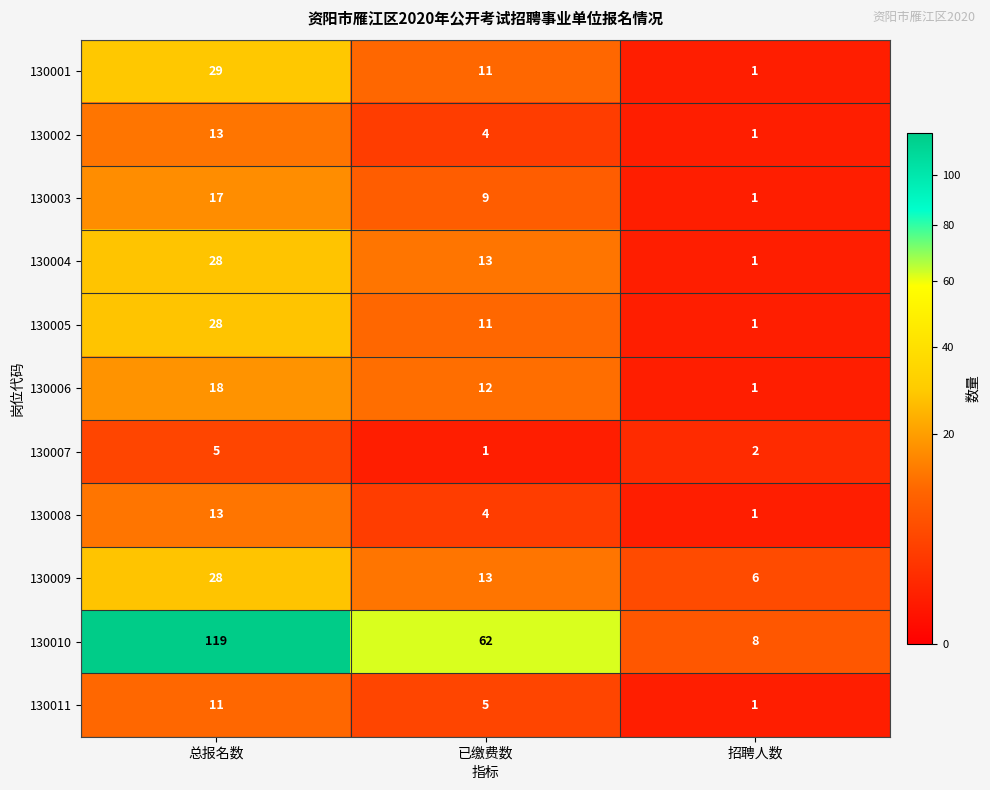

What is the spread (max minus min) of values at 招聘人数?

7